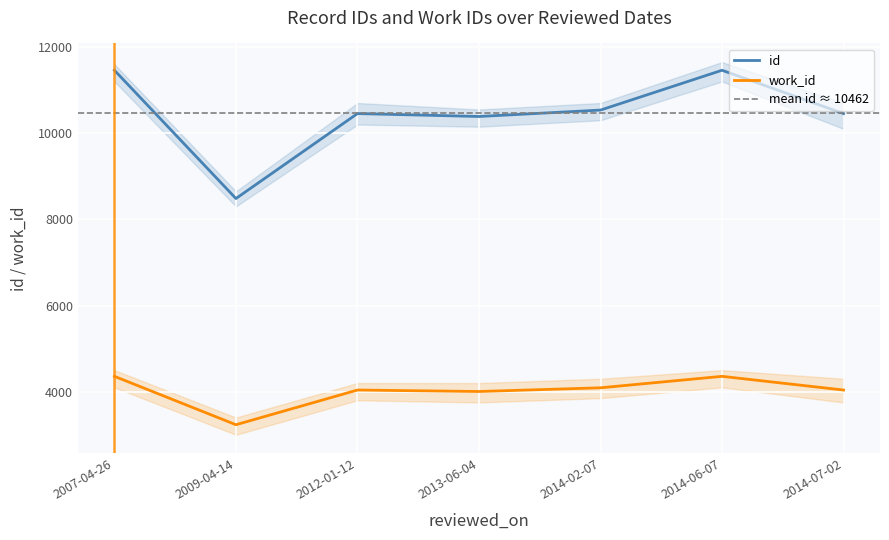

Which category has the highest value in the id series?

2007-04-26